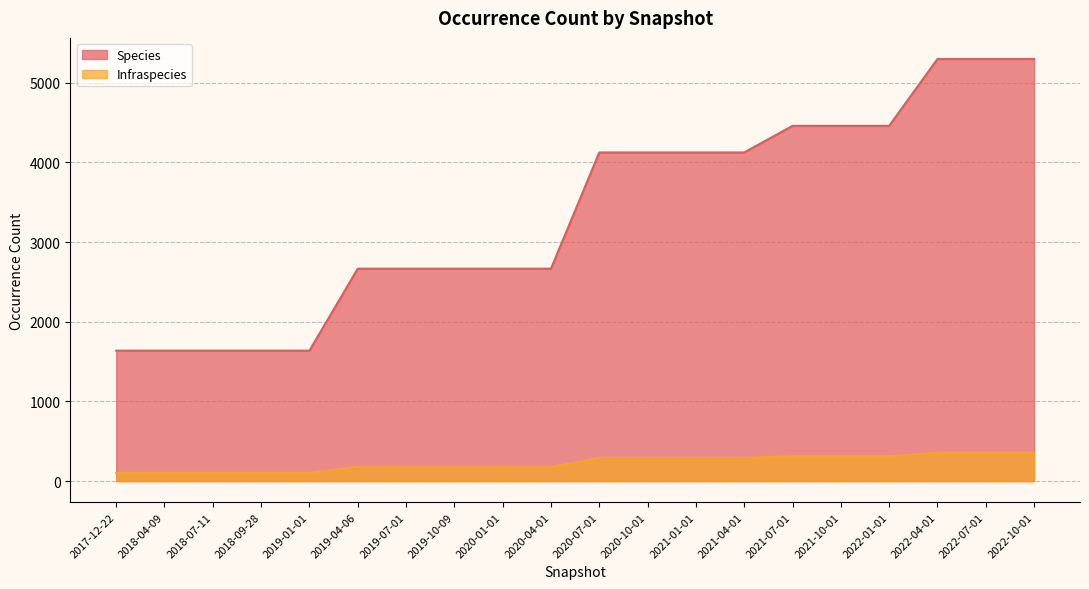

The Species series shows 8587 at 2022-07-01. True or false?

False